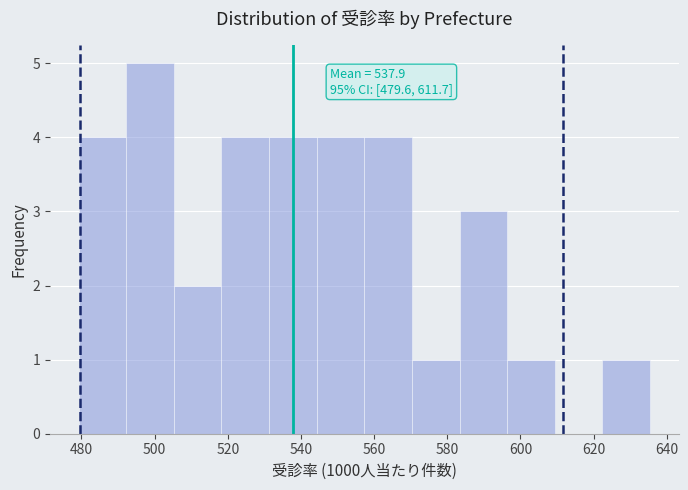

Over which range of the x-axis is the bar tallest?

492 to 506